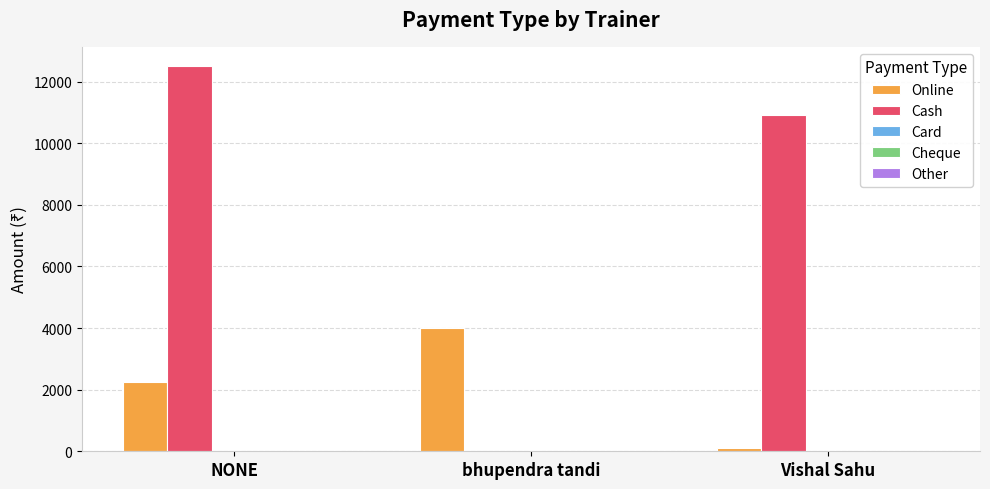

The value of Cash at Vishal Sahu is 2806. True or false?

False